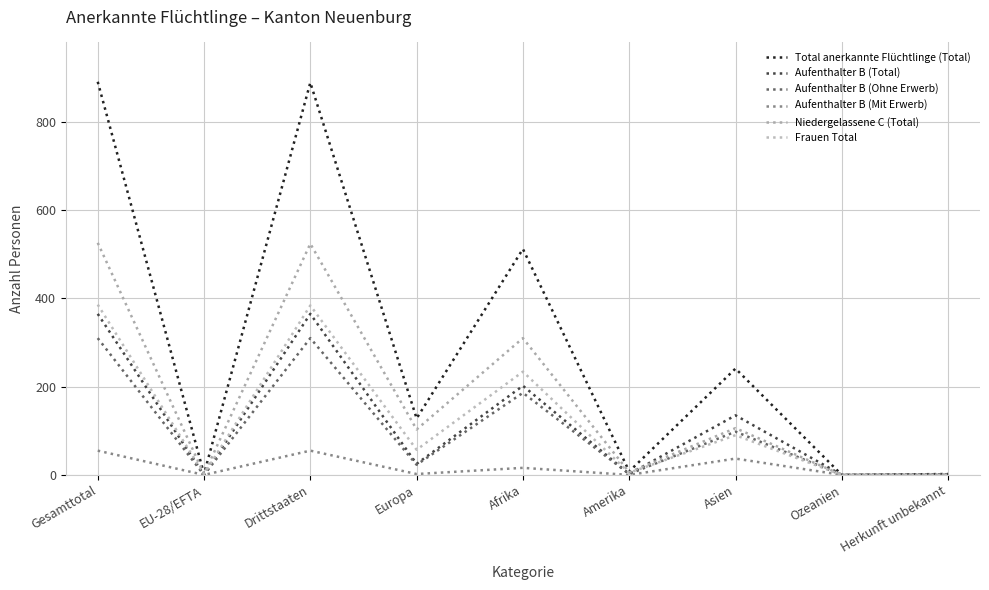

List the series in order of their peak value, highest first.

Total anerkannte Flüchtlinge (Total), Niedergelassene C (Total), Frauen Total, Aufenthalter B (Total), Aufenthalter B (Ohne Erwerb), Aufenthalter B (Mit Erwerb)